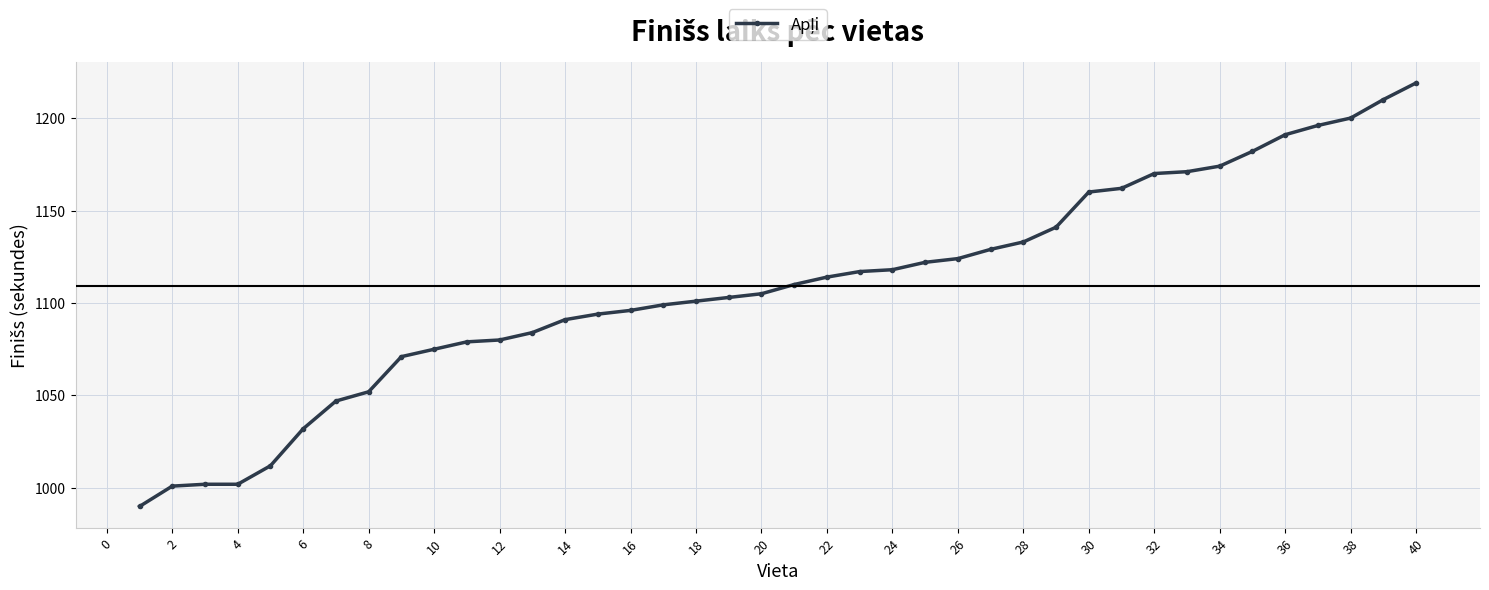

What is the value of the 37th point from the left?

1196